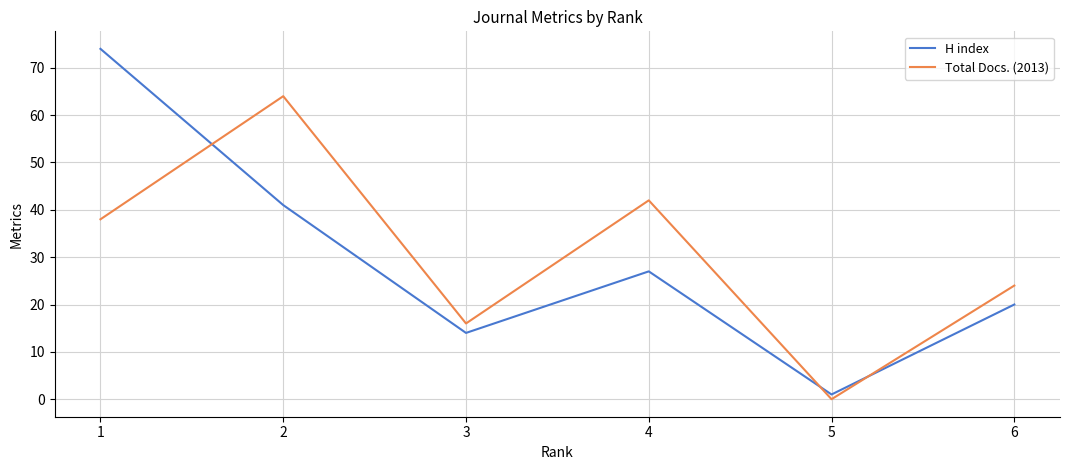

Is the value of H index at 2 greater than the value of Total Docs. (2013) at 6?

Yes